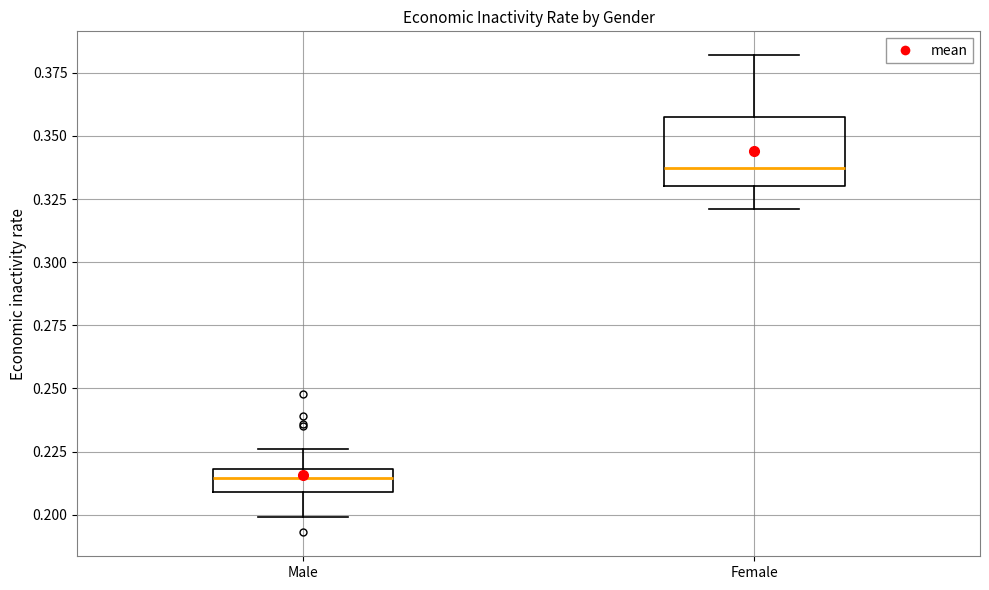

Which box has the lowest median line?

Male